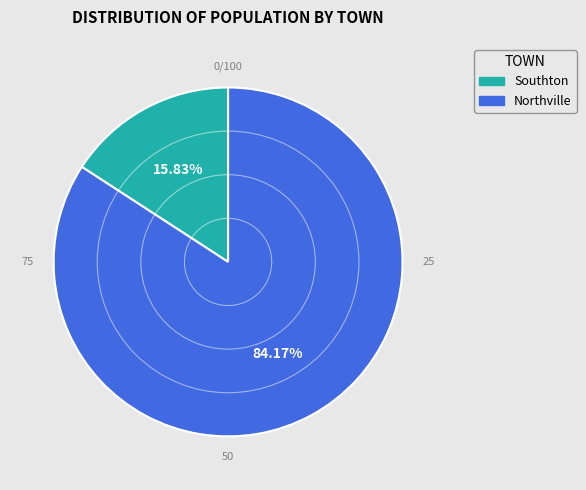

Is there any slice that represents more than half of the pie?

Yes